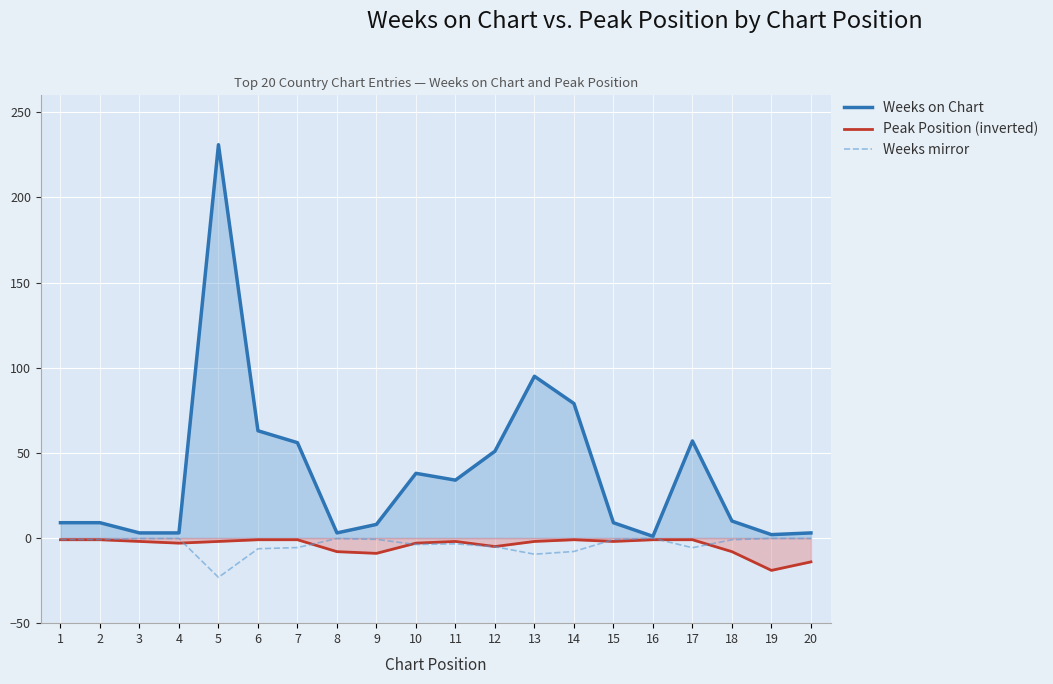

List the labels in order of Weeks mirror value, largest first.

16, 19, 3, 4, 8, 20, 9, 1, 2, 15, 18, 11, 10, 12, 7, 17, 6, 14, 13, 5